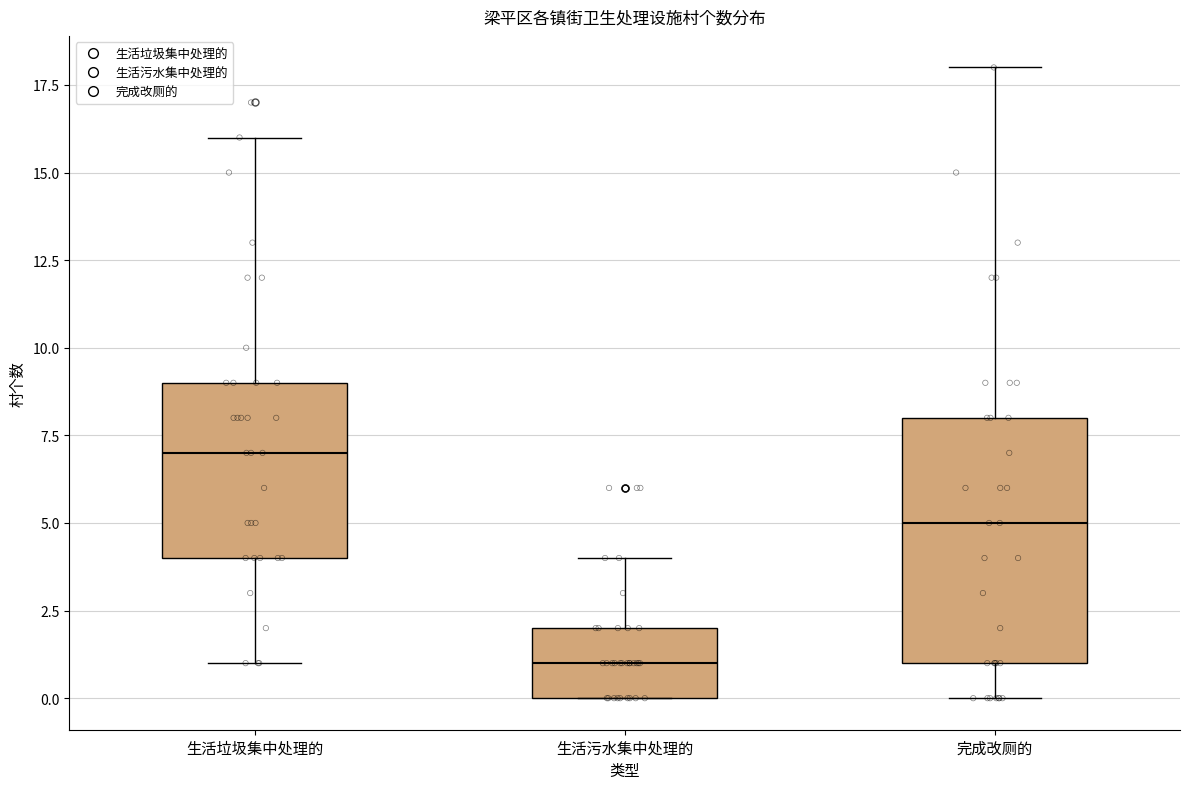

Which box has the lowest median line?

生活污水集中处理的